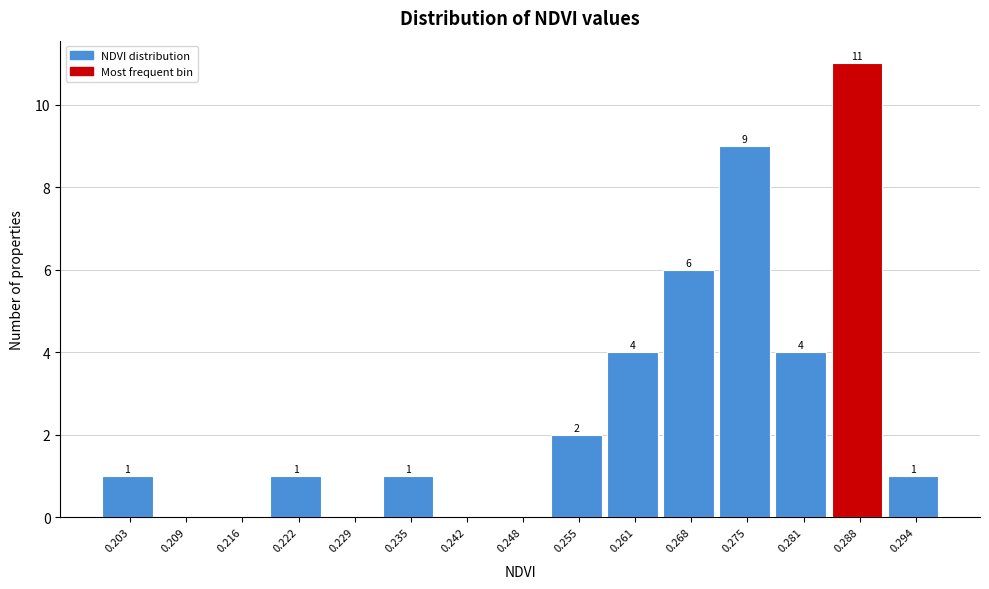

Which range on the x-axis has the tallest bar?

0.284 to 0.291